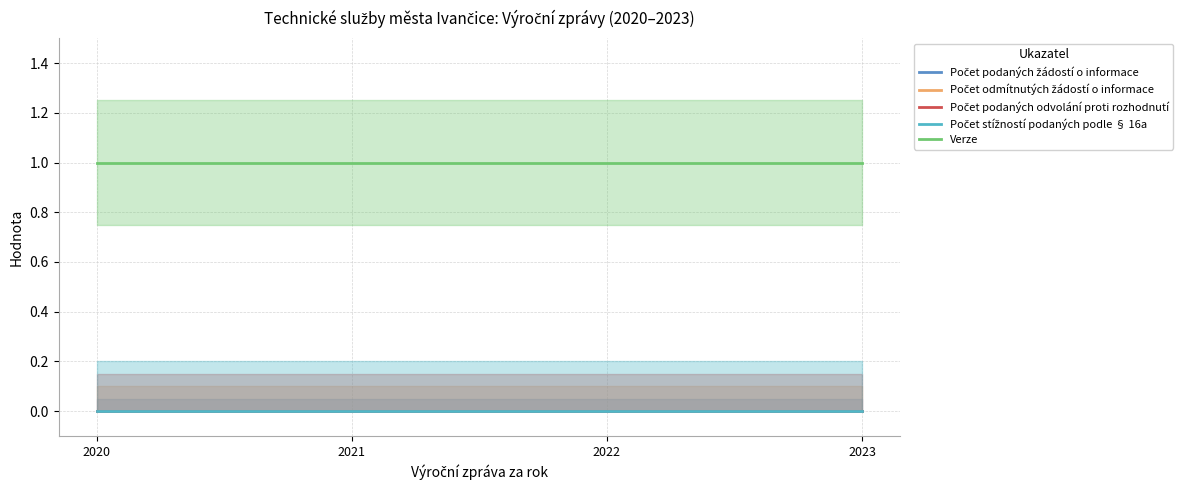

At which category is the sum across all series the highest?

2020